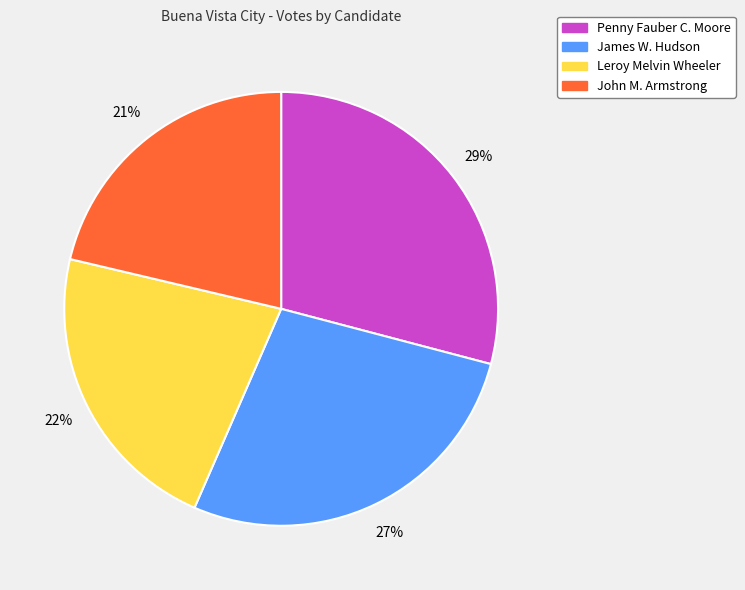

Approximately how many times larger is the value at John M. Armstrong compared to Penny Fauber C. Moore?

0.7